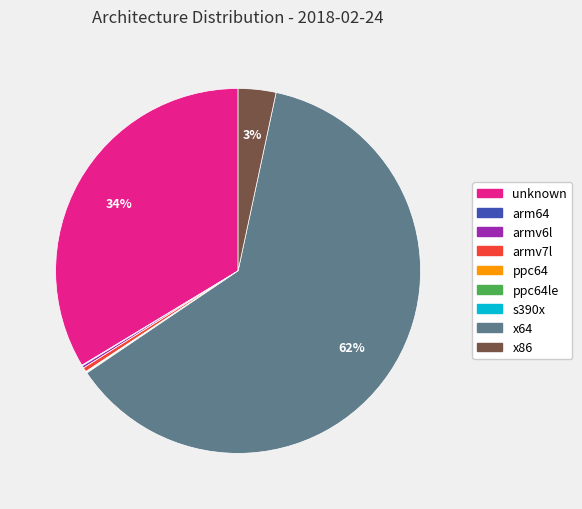

To the nearest percent, what is the combined percentage of x86 and unknown?

37%